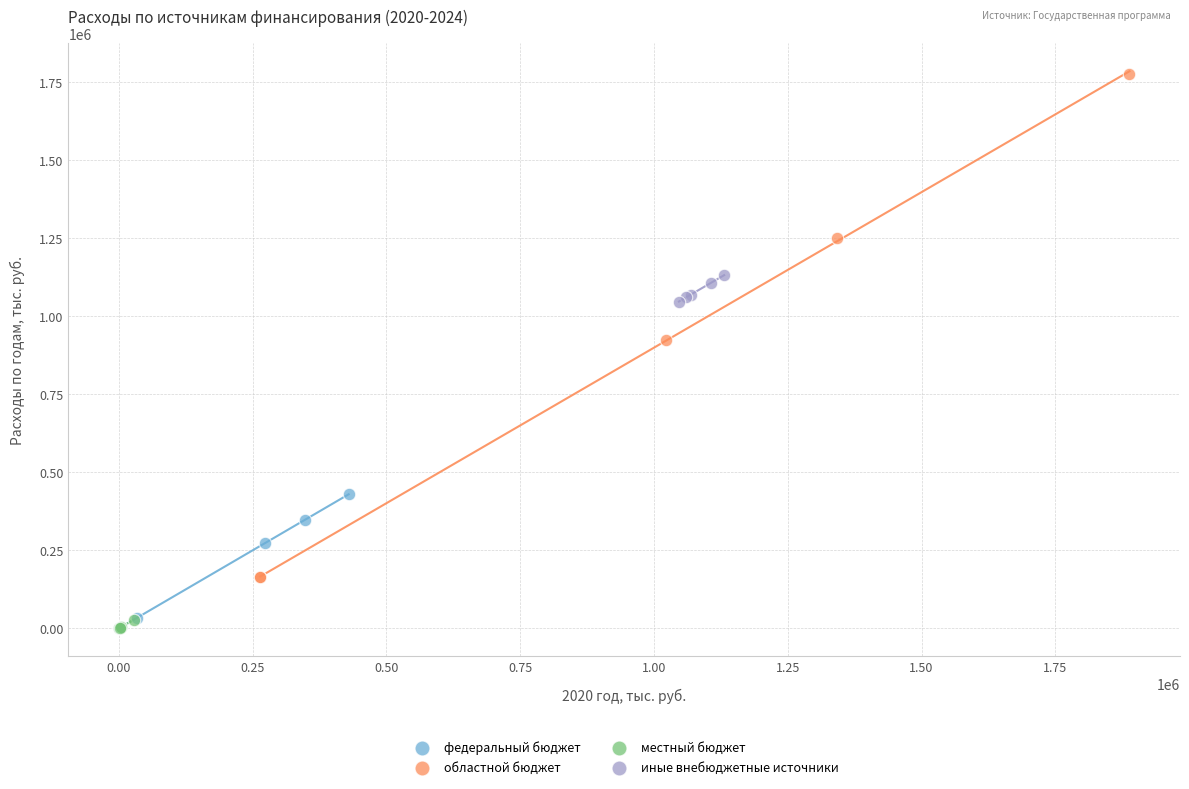

Which series has the widest spread of Y values?

областной бюджет